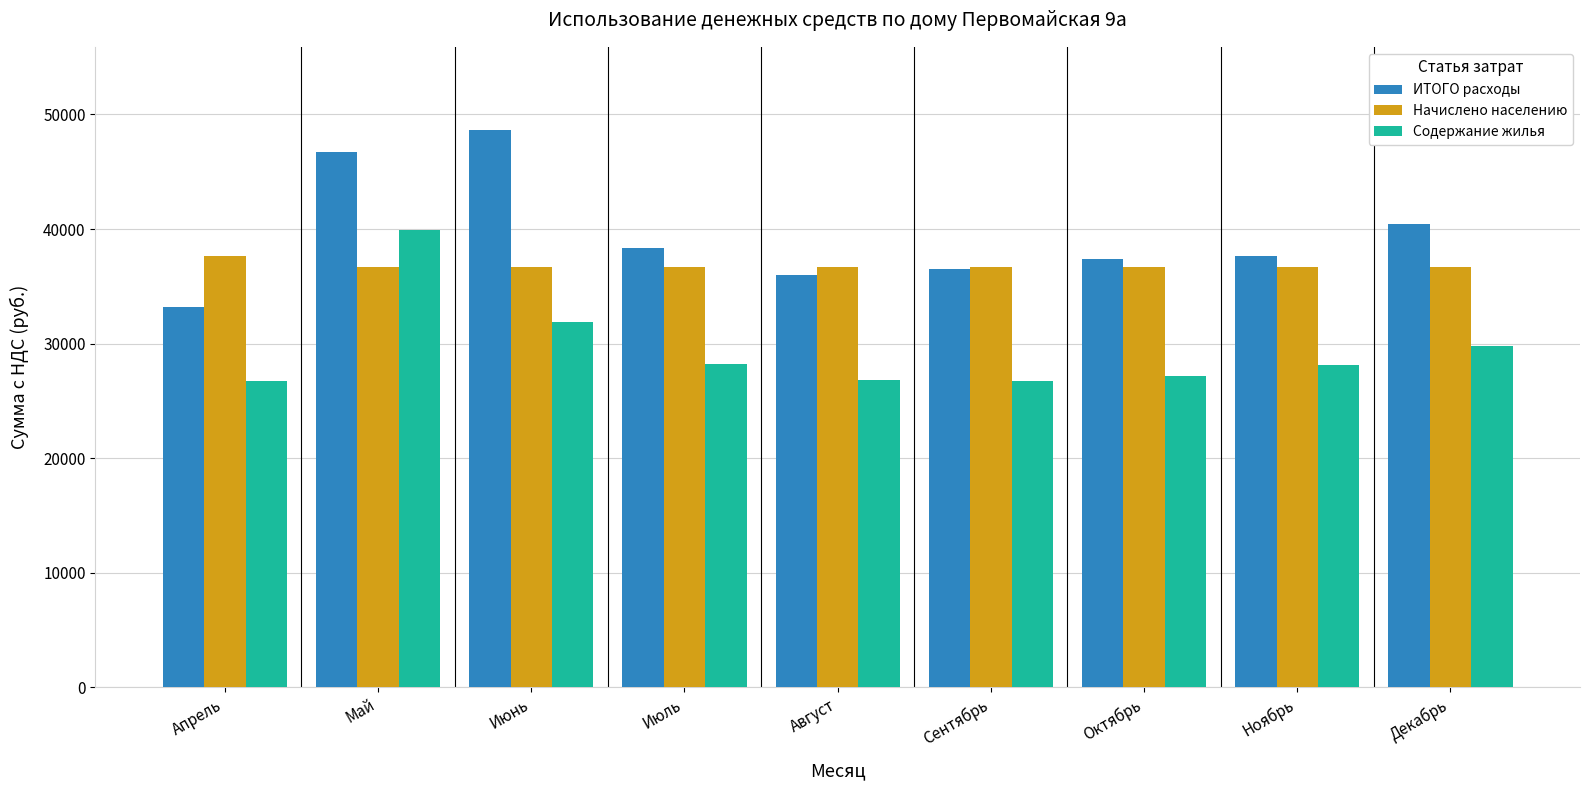

At which category is the sum across all series the highest?

Май